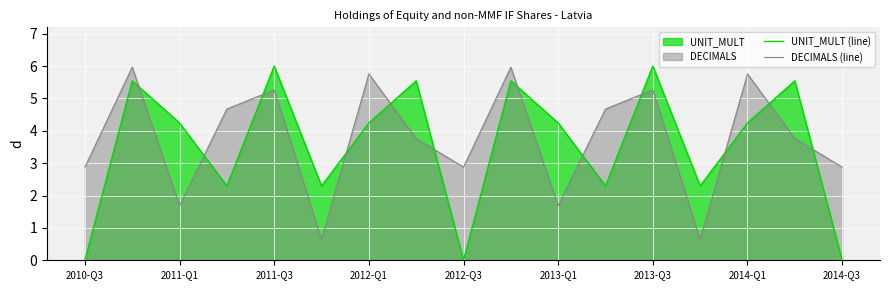

Is it true that UNIT_MULT (line) equals 6.0 at 2011-Q3?

True